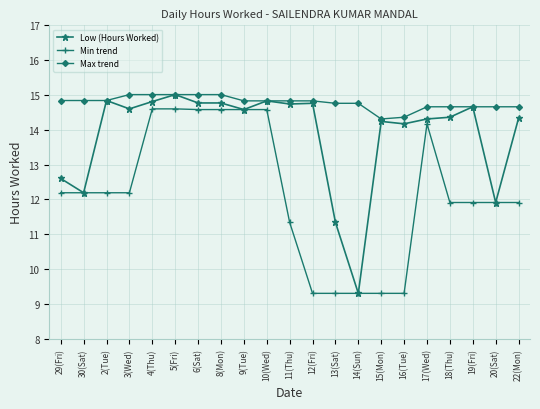

True or false: Min trend and Max trend cross at least once.

False